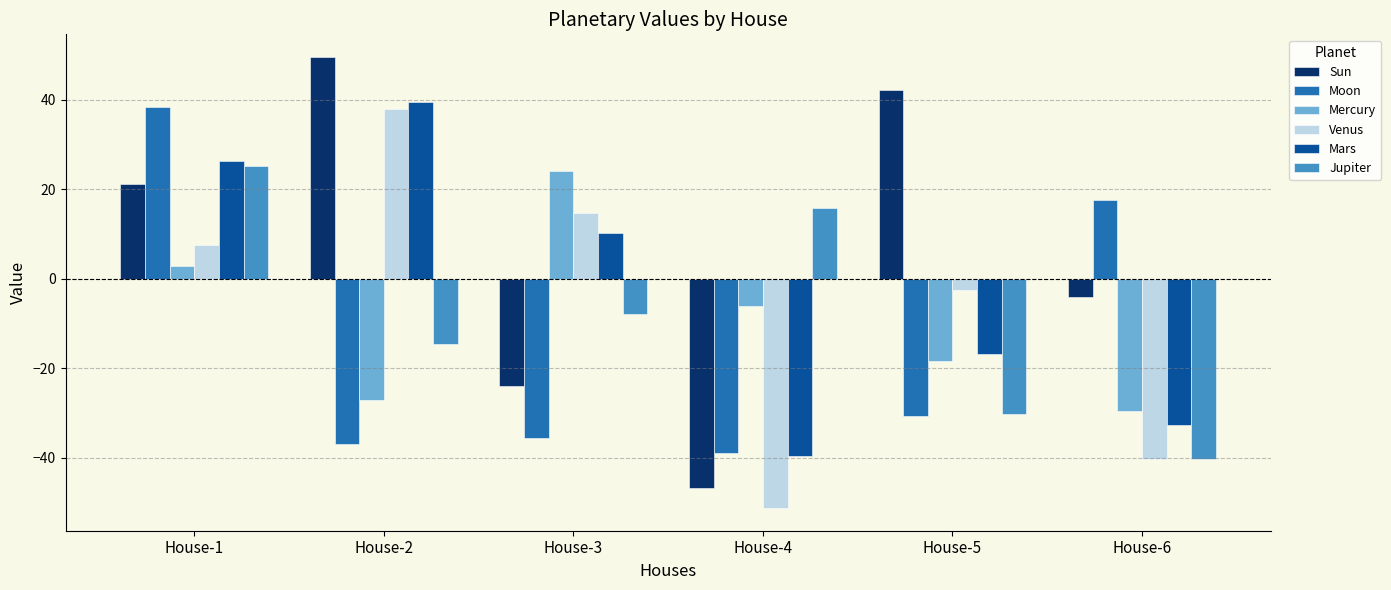

What is the difference between the maximum and minimum values in the Venus series?

89.3